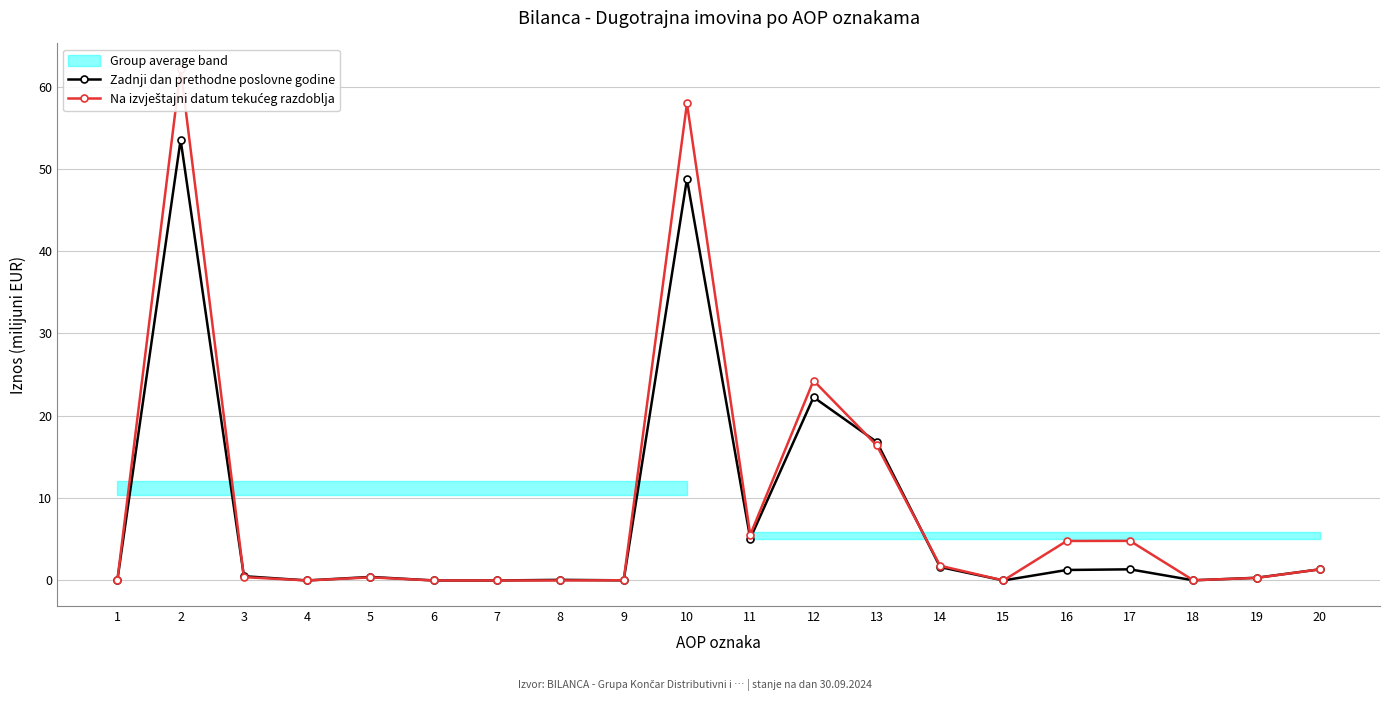

Read the Zadnji dan prethodne poslovne godine value at 3.

0.5